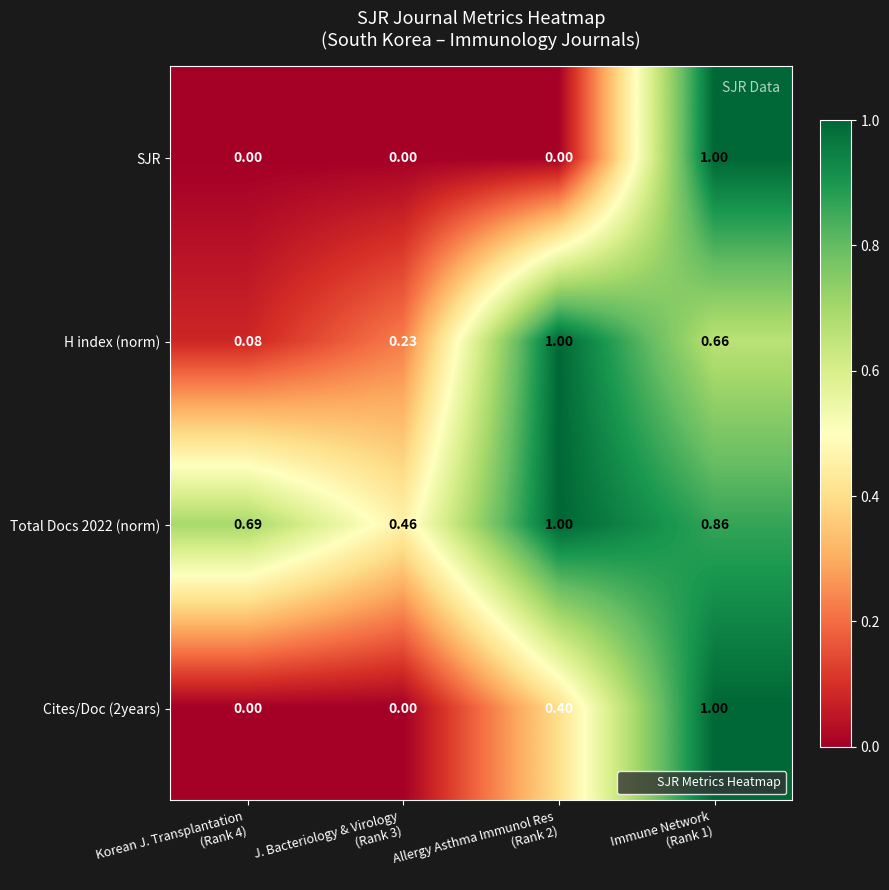

Rank the series at Korean J. Transplantation (Rank 4) from lowest to highest value.

SJR, Cites/Doc (2years), H index (norm), Total Docs 2022 (norm)